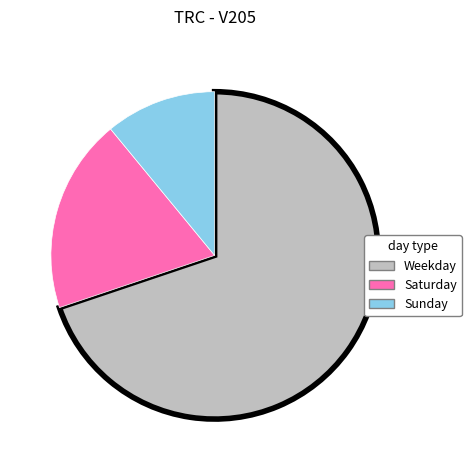

Is there any slice that represents more than half of the pie?

Yes